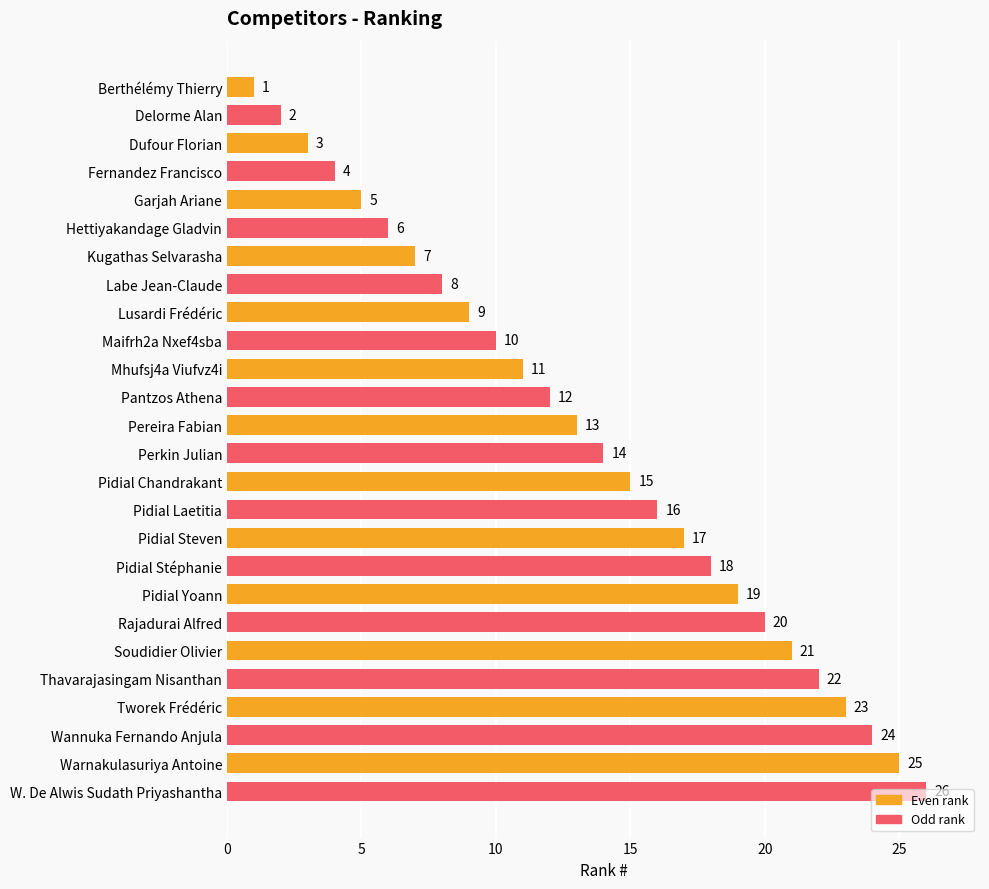

Does the chart contain any negative values?

No